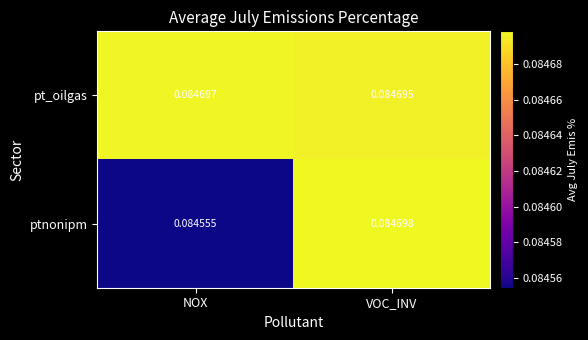

List the labels in order of ptnonipm value, largest first.

VOC_INV, NOX